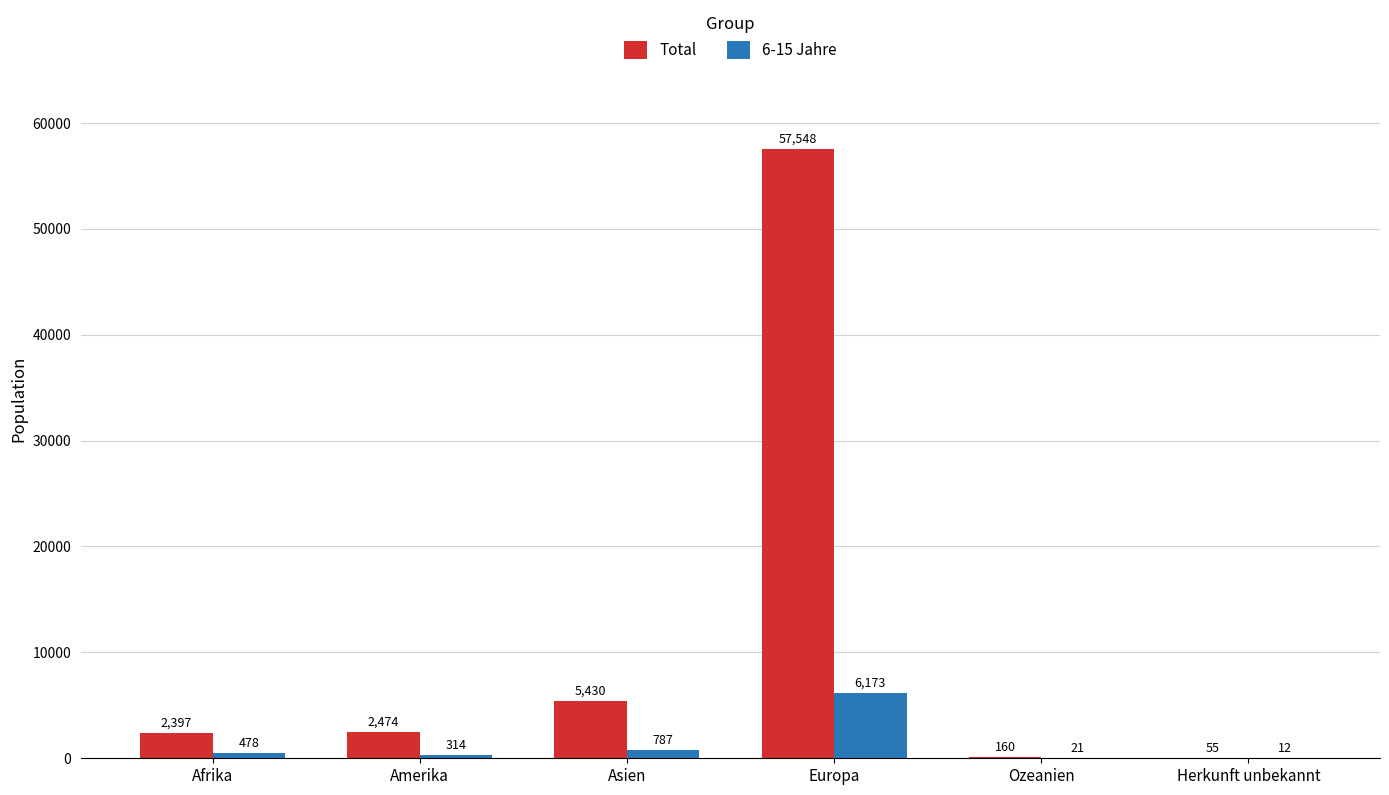

Which series changed the most between Amerika and Herkunft unbekannt?

Total